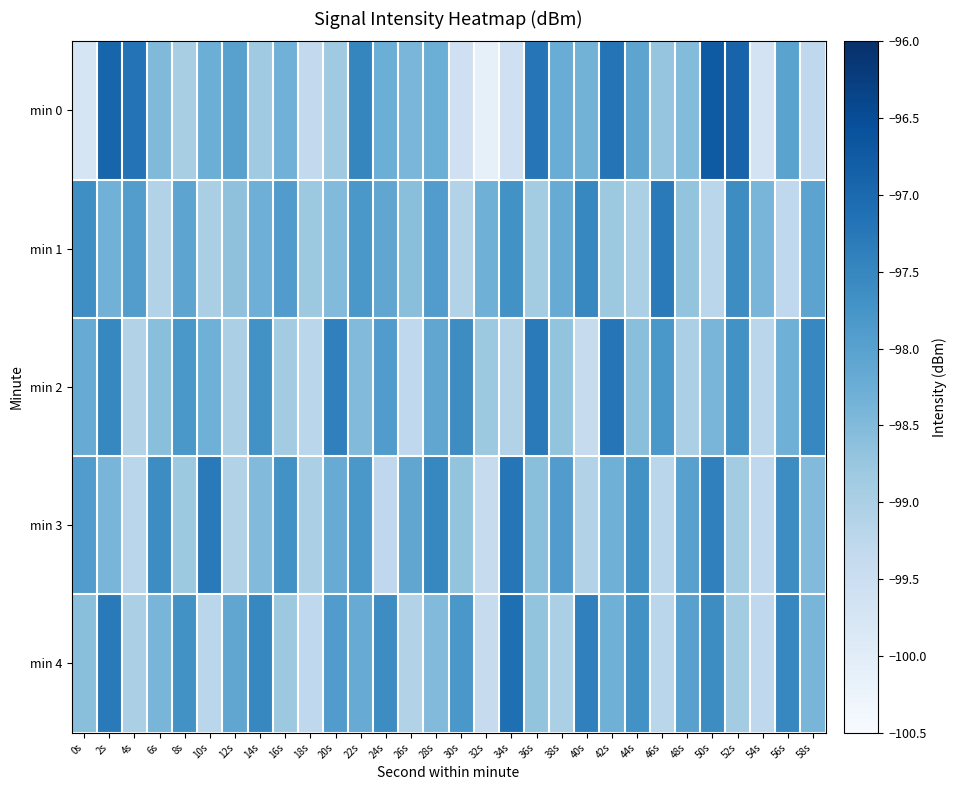

At how many categories does at least one series exceed -97?

3